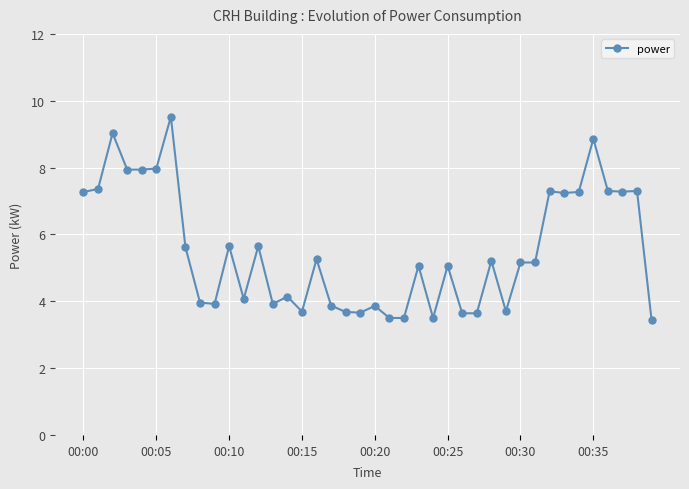

What is the sum of all values?

221.1